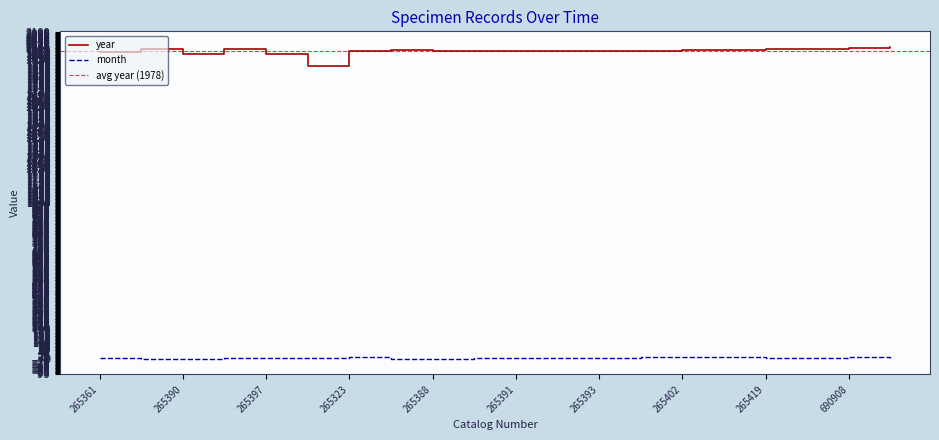

Which series has the largest total across all categories?

year